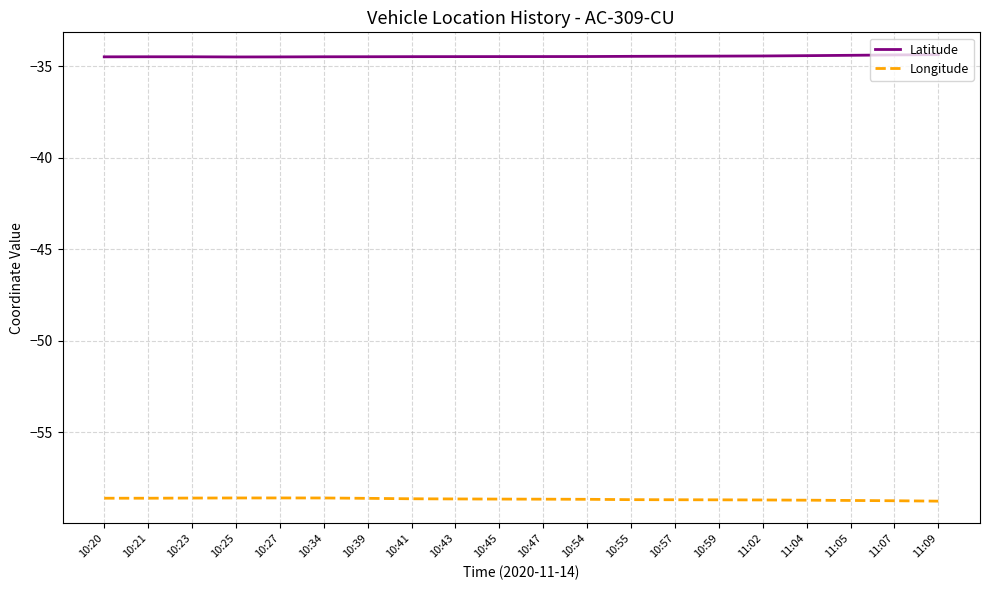

True or false: Longitude and Latitude intersect in this chart.

False